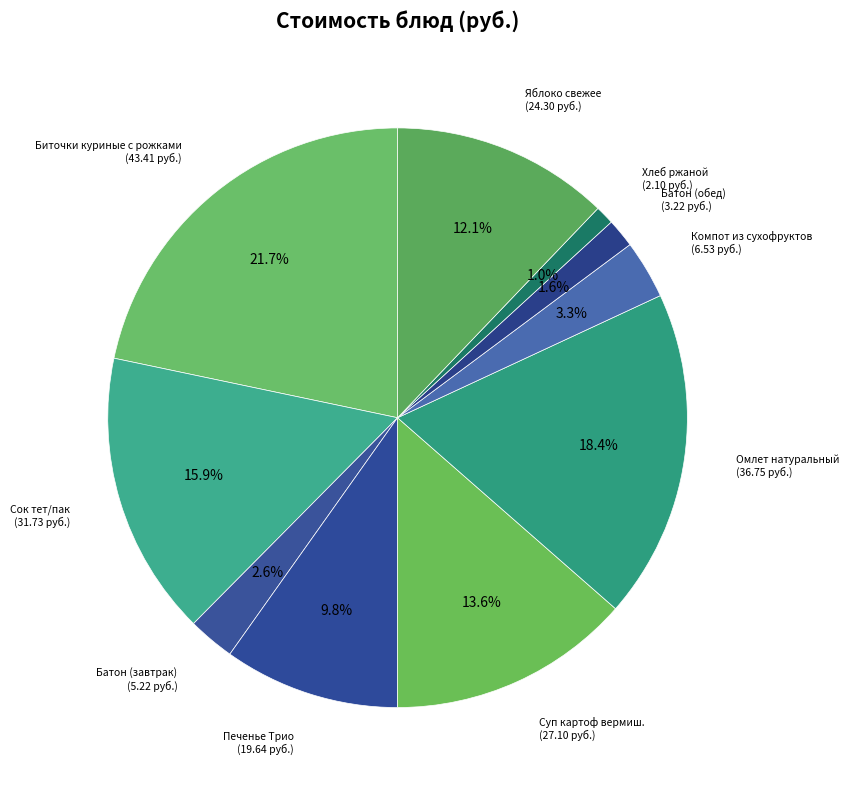

How many slices are in this pie chart?

10